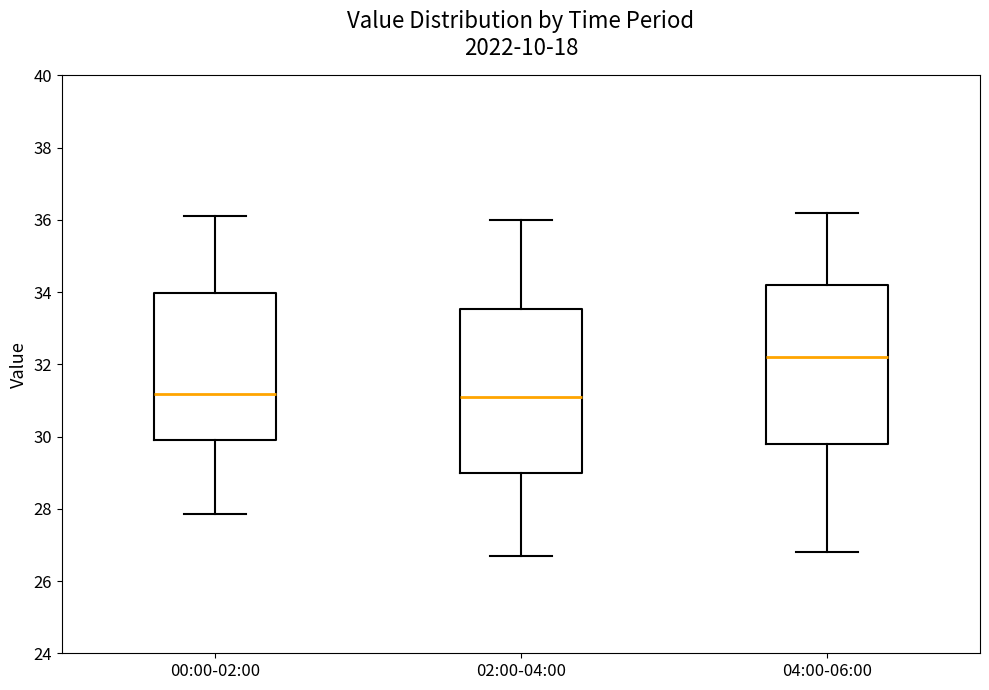

Reading left to right, read every box against the y-axis: the position of its median line, the range the box covers, and the ends of its whiskers. The values are not printed on the chart, so give them approximately, as read against the axis.

00:00-02:00: median 31.2, box 29.8 to 34.0, whiskers 27.8 to 36.2
02:00-04:00: median 31.2, box 29.0 to 33.6, whiskers 26.8 to 36.0
04:00-06:00: median 32.2, box 29.8 to 34.2, whiskers 26.8 to 36.2